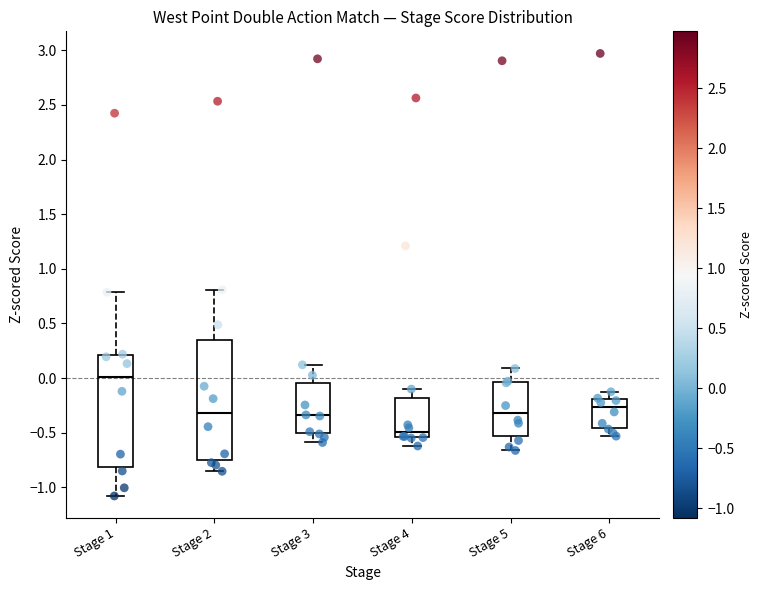

Reading left to right, transcribe this box plot: for each box, give where its median line is, the range the box spans, and where its two whiskers end, as read against the y-axis. The values are not printed on the chart, so give them approximately, as read against the axis.

Stage 1: median 0.00, box -0.80 to 0.20, whiskers -1.10 to 0.80
Stage 2: median -0.30, box -0.75 to 0.35, whiskers -0.85 to 0.80
Stage 3: median -0.35, box -0.50 to -0.05, whiskers -0.60 to 0.10
Stage 4: median -0.50, box -0.55 to -0.20, whiskers -0.60 to -0.10
Stage 5: median -0.30, box -0.55 to -0.05, whiskers -0.65 to 0.10
Stage 6: median -0.25, box -0.45 to -0.20, whiskers -0.55 to -0.15